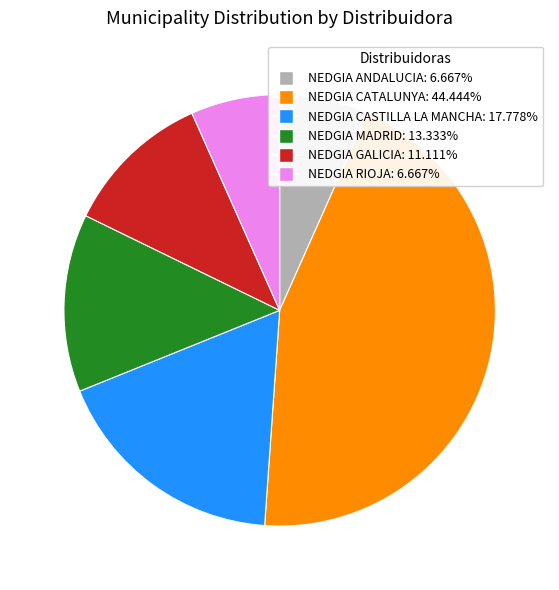

Combined, do NEDGIA CASTILLA LA MANCHA and NEDGIA MADRID account for over 50%?

No